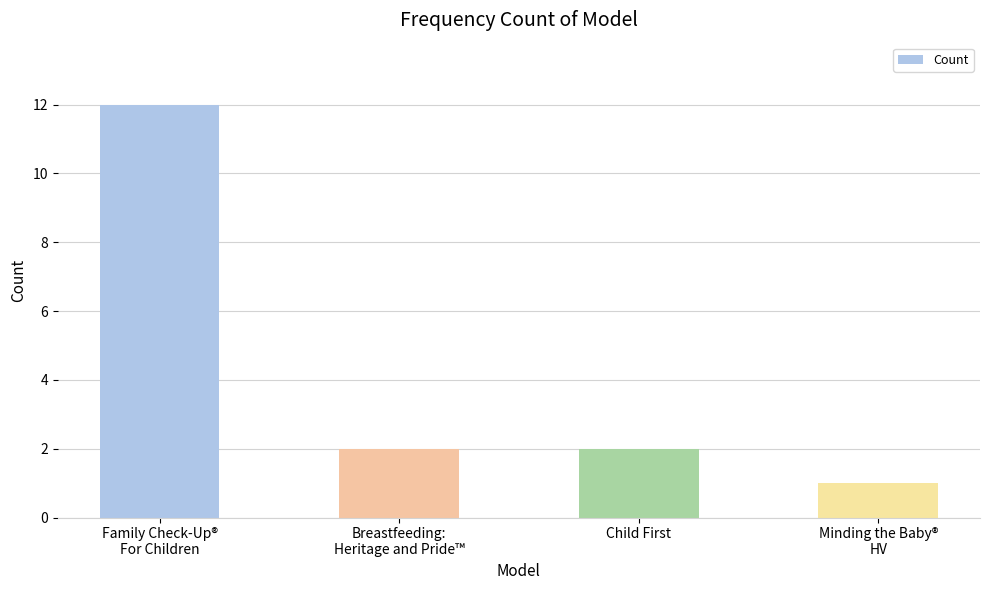

What is the label of the 3rd bar from the right?

Breastfeeding:
Heritage and Pride™